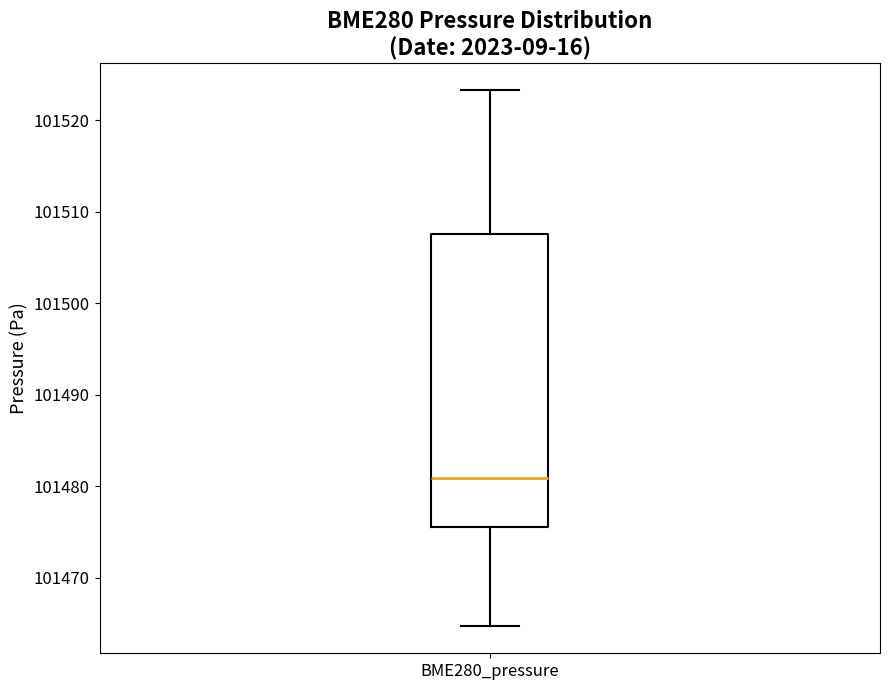

Read this box plot against the y-axis: the position of the median line, the range covered by the box, and the ends of both whiskers. The values are not printed on the chart, so give them approximately, as read against the axis.

median 101481, box 101476 to 101508, whiskers 101465 to 101523